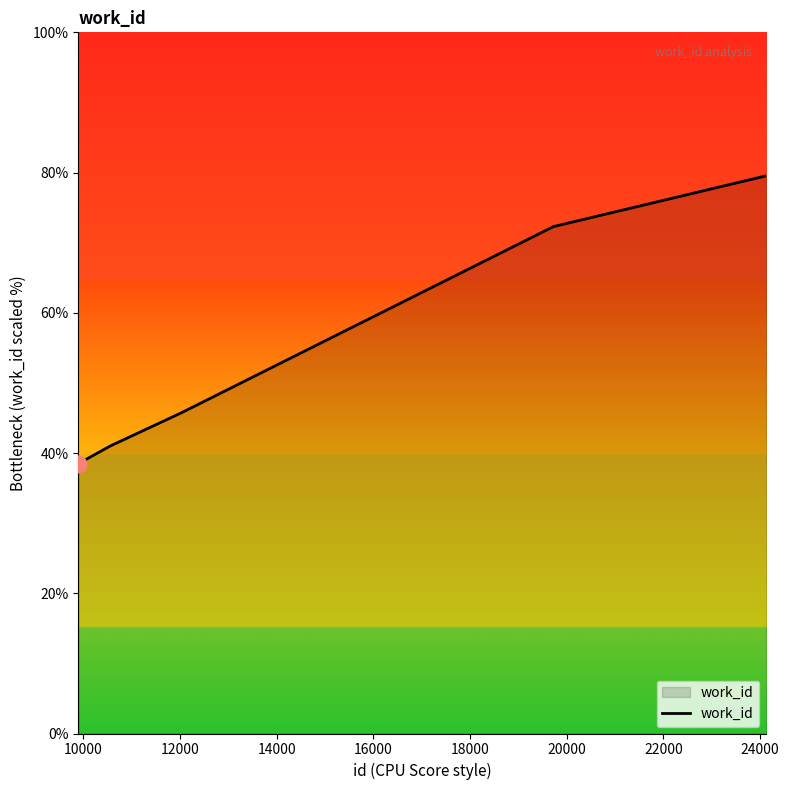

What is the difference between the maximum and minimum values?

41.1